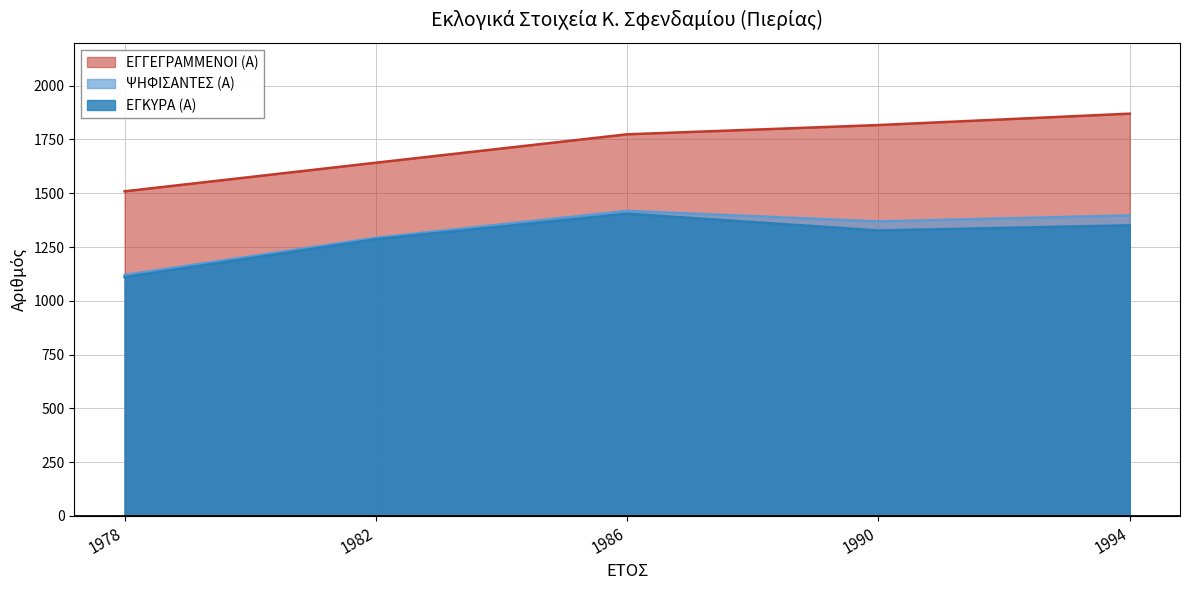

What is the difference between the maximum and minimum values in the ΕΓΚΥΡΑ (Α) series?

295